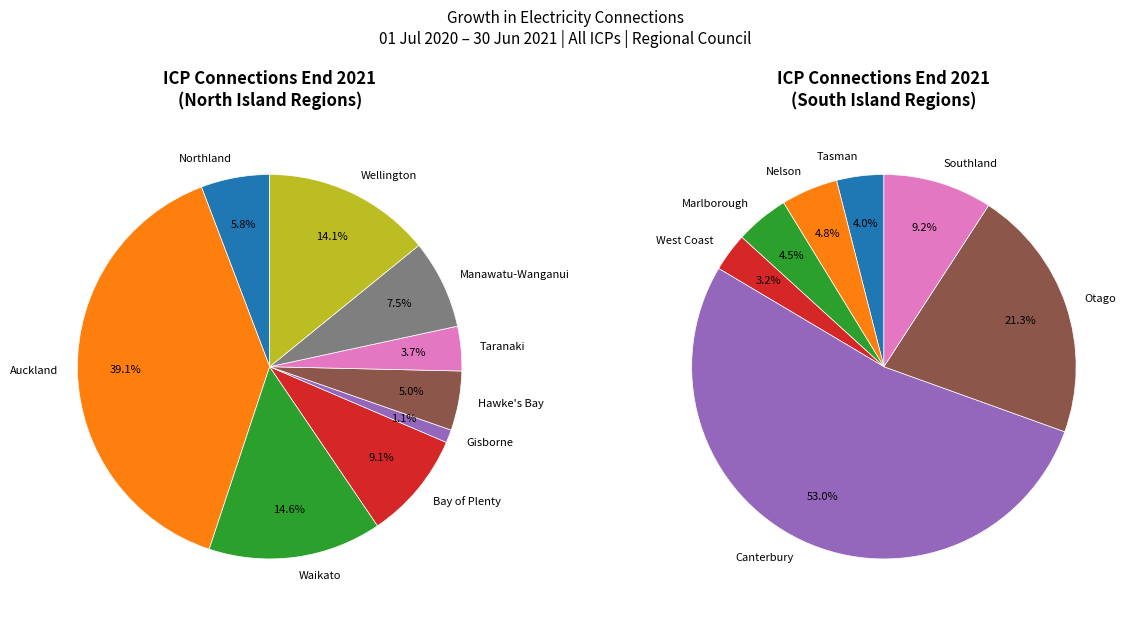

The Wellington slice represents 1% of the pie. True or false?

False